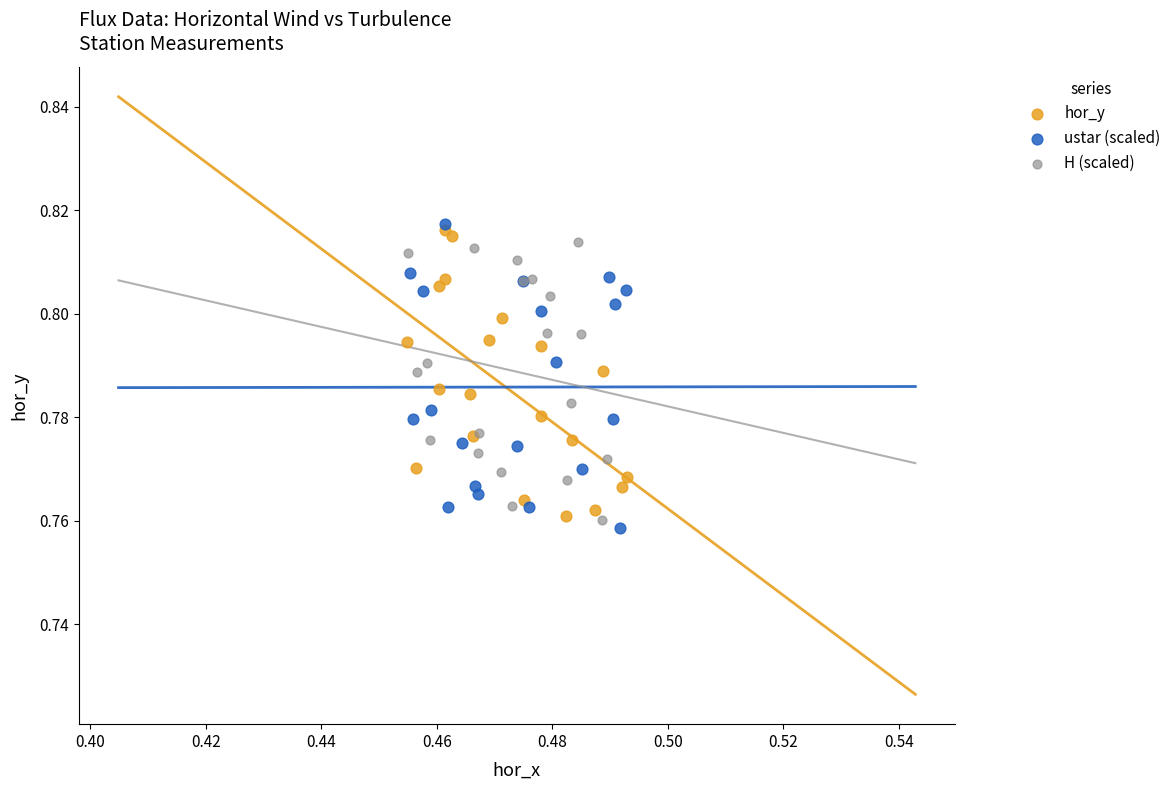

Which series contains the lowest Y value?

ustar (scaled)